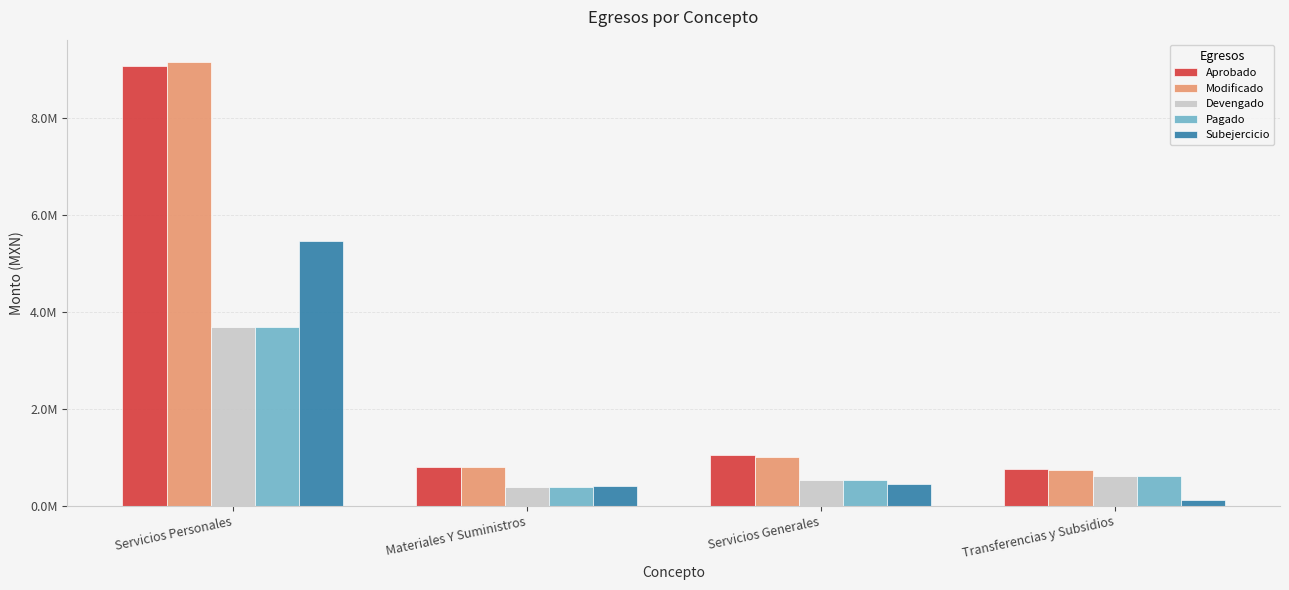

What are all the series names shown in the legend?

Aprobado, Modificado, Devengado, Pagado, Subejercicio